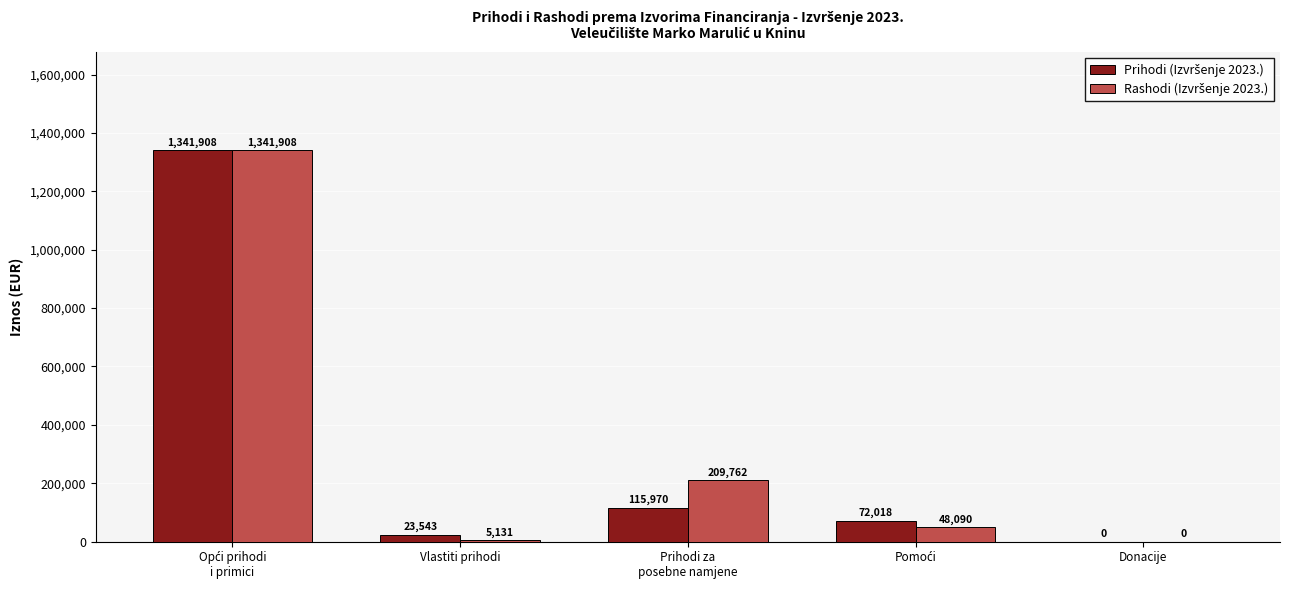

What is the maximum value shown in the chart?

1341908